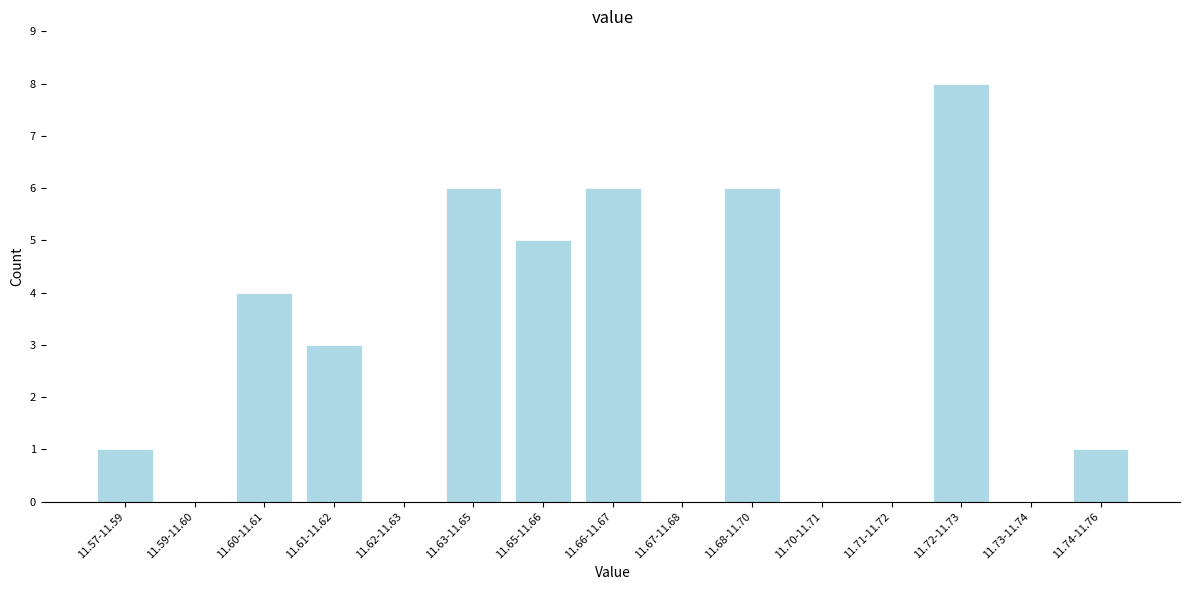

Reading left to right, what are all the values shown in this chart?

11.57-11.59=1	11.59-11.60=0	11.60-11.61=4	11.61-11.62=3	11.62-11.63=0	11.63-11.65=6	11.65-11.66=5	11.66-11.67=6	11.67-11.68=0	11.68-11.70=6	11.70-11.71=0	11.71-11.72=0	11.72-11.73=8	11.73-11.74=0	11.74-11.76=1